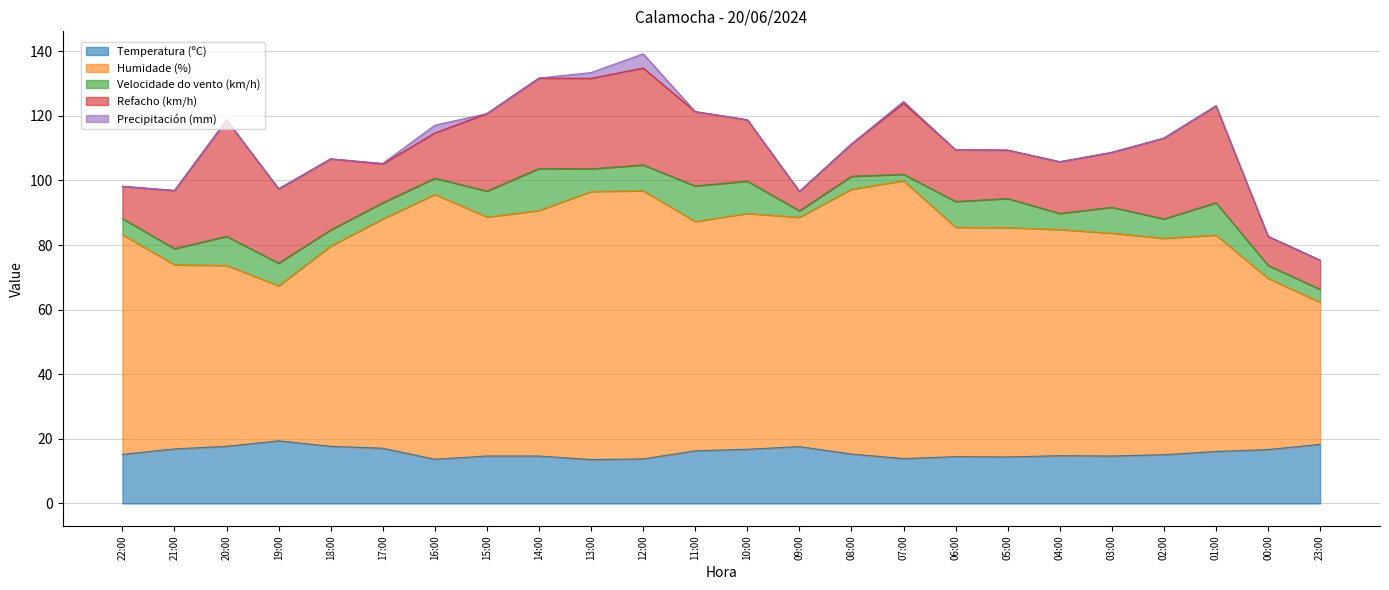

True or false: Velocidade do vento (km/h) and Temperatura (ºC) intersect in this chart.

False